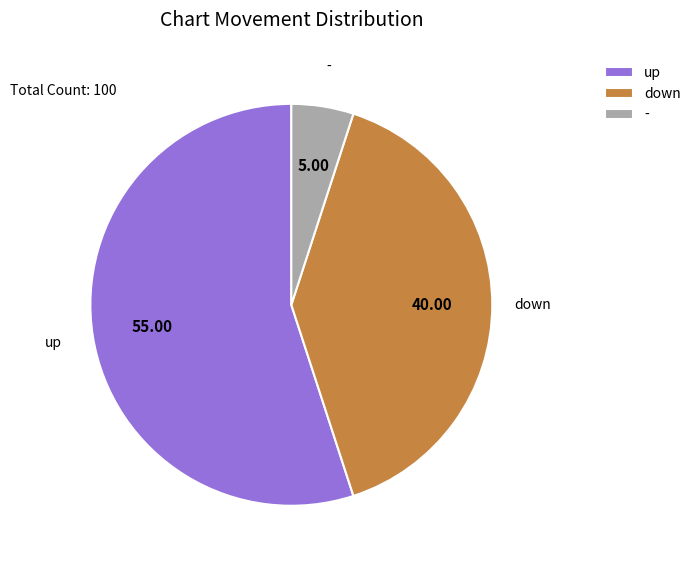

Count the number of slices in the pie.

3